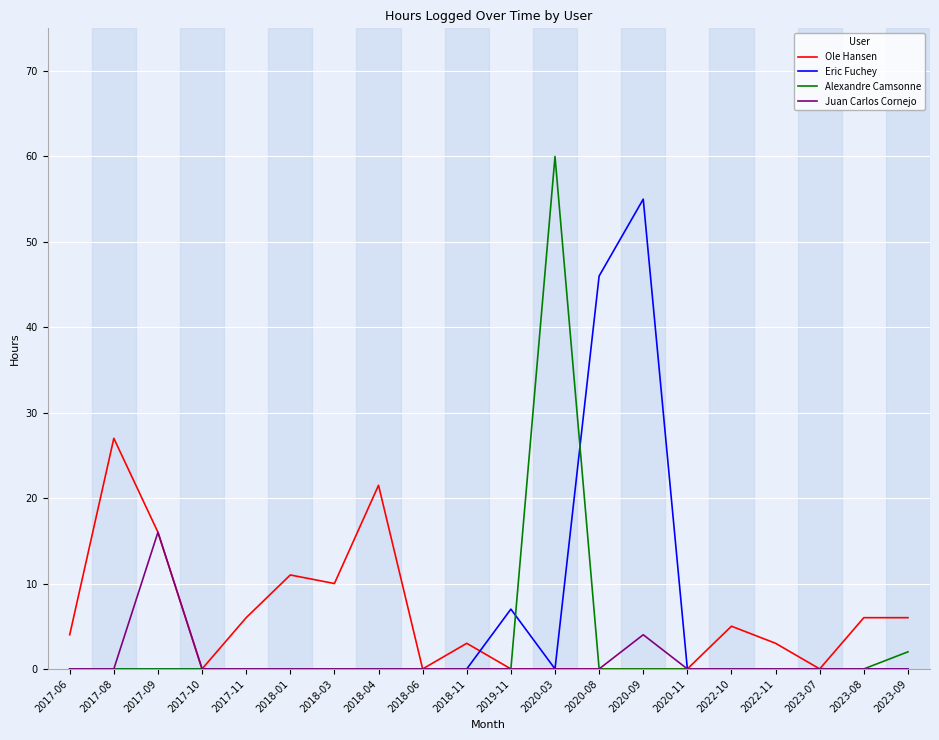

List the series in order of their peak value, highest first.

Alexandre Camsonne, Eric Fuchey, Ole Hansen, Juan Carlos Cornejo